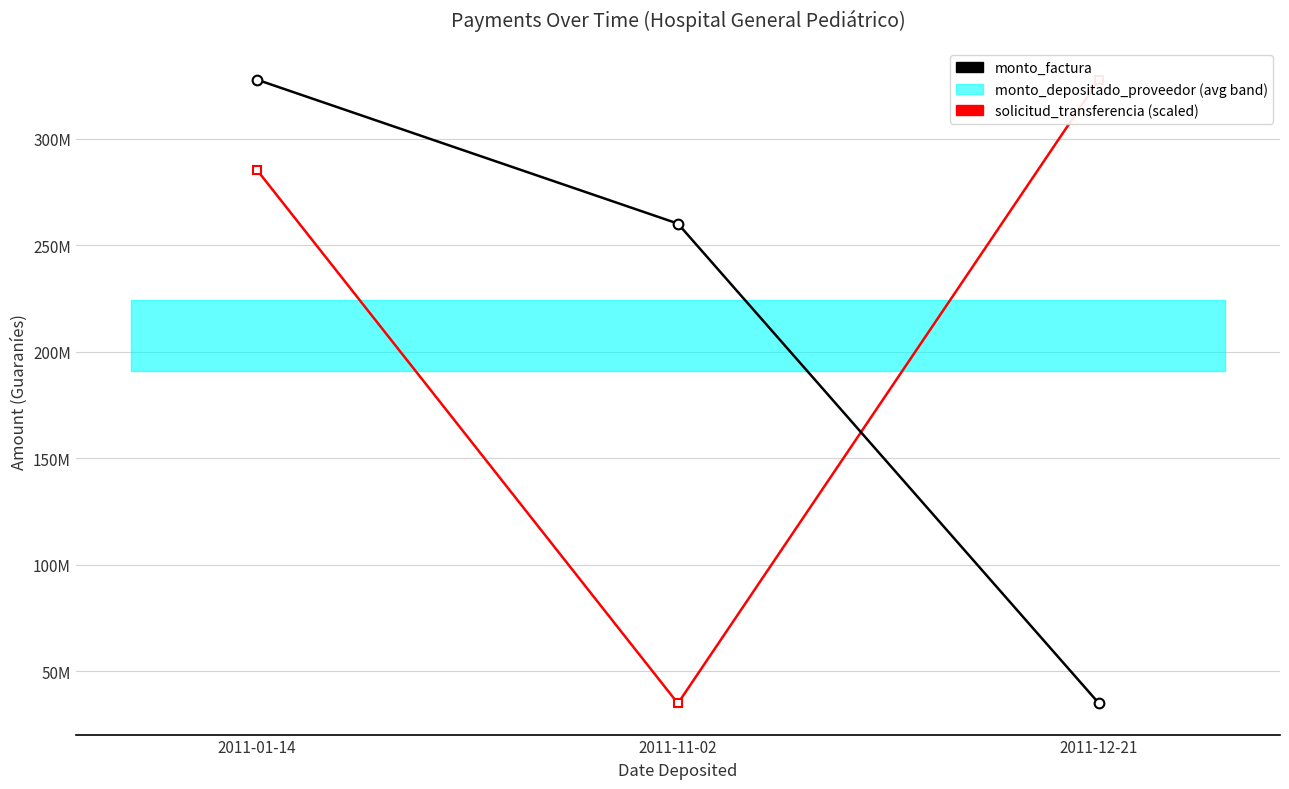

Reading left to right, list all the values displayed in this chart.

monto_factura: 327780000.0	260163835.0	34838165.0
solicitud_transferencia (scaled): 285437671.2	34838165.0	327780000.0